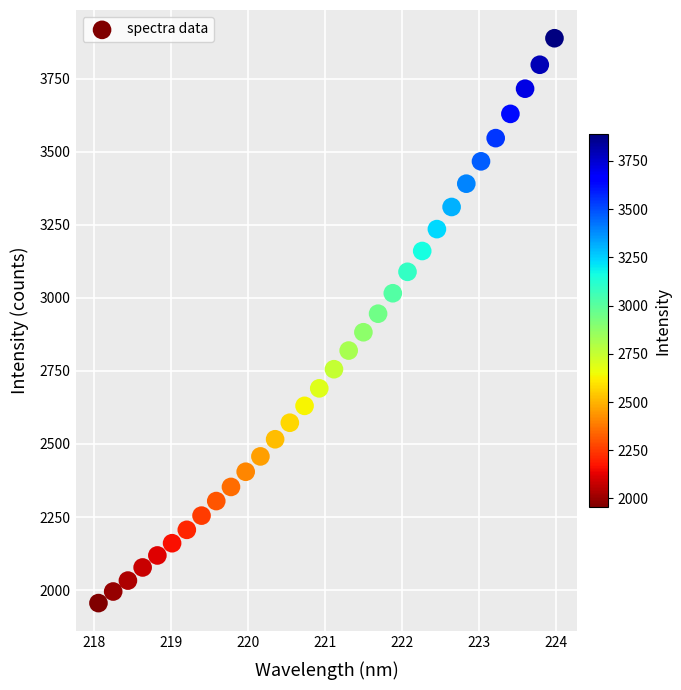

What is the range of Y values (max minus min)?

1933.1